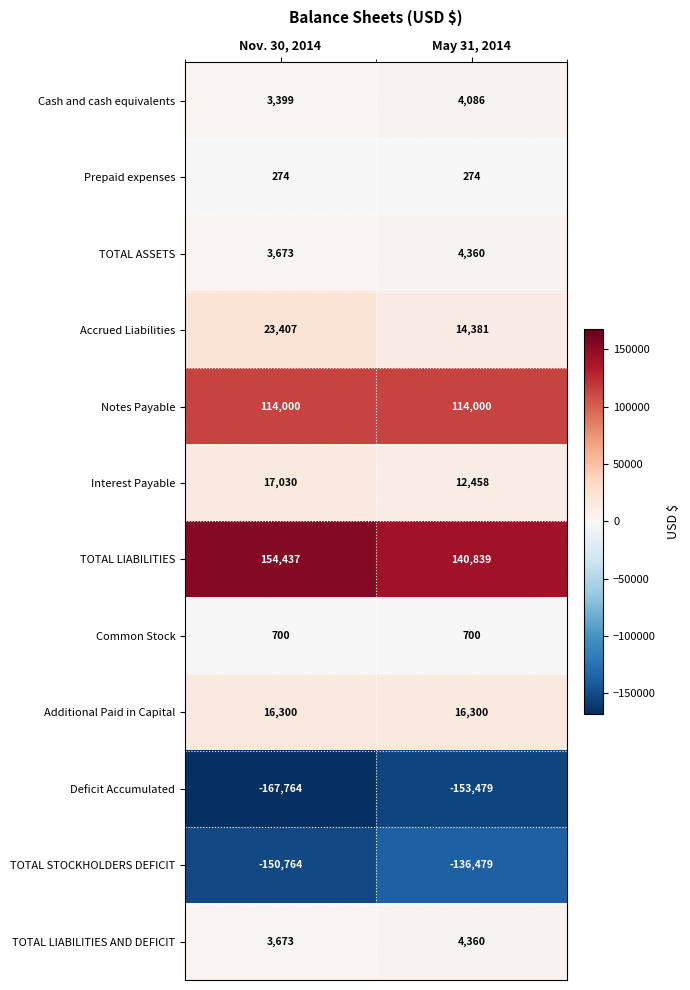

At which category is the sum across all series the highest?

May 31, 2014